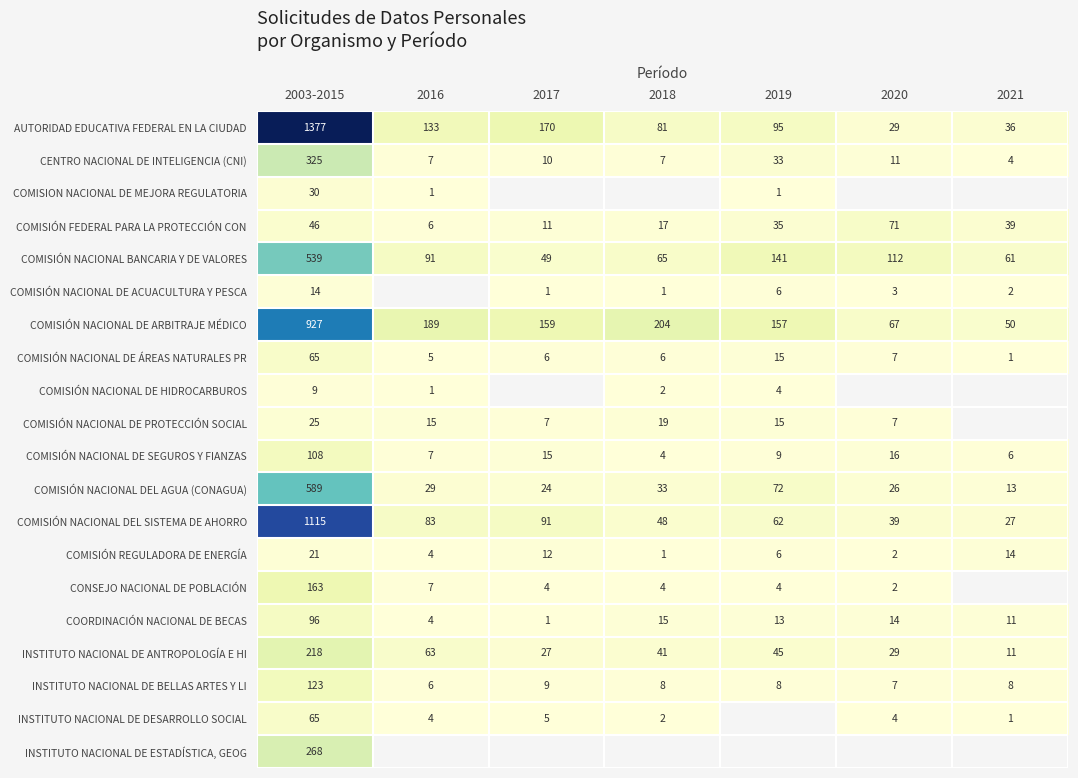

What is the sum of the COMISIÓN NACIONAL DEL AGUA (CONAGUA) values at 2016 and 2018?

62